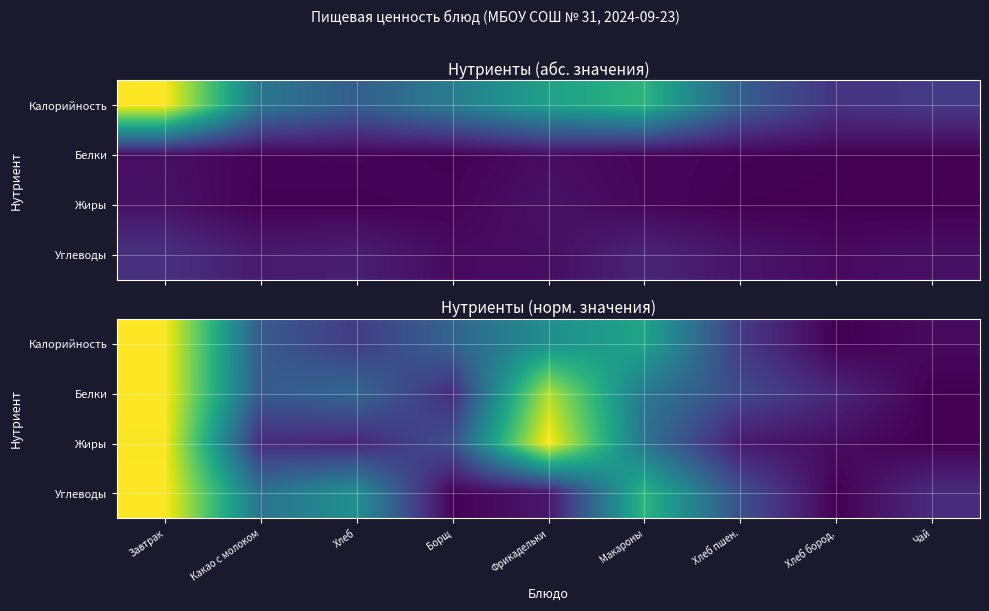

Which category has the highest value in the Жиры series?

Фрикадельки